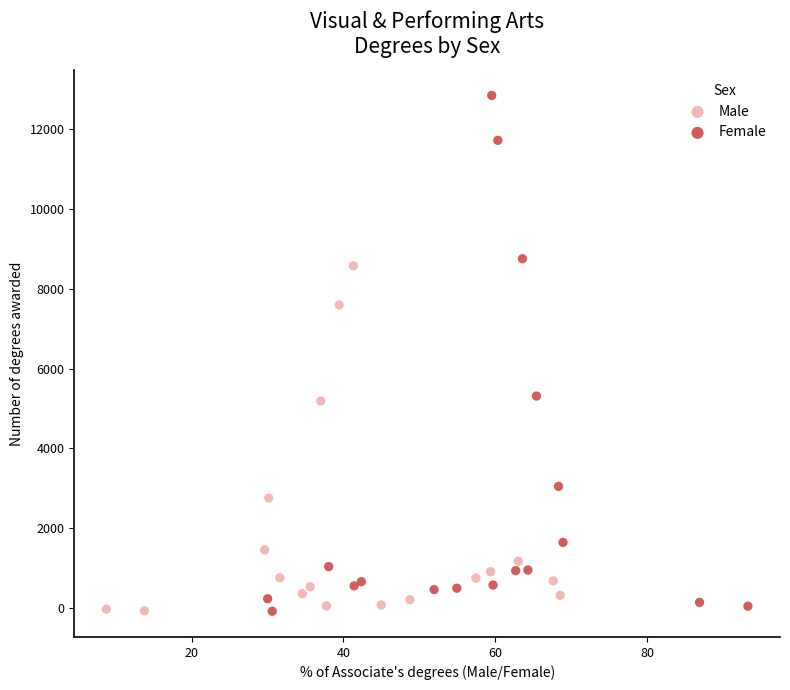

Which series reaches the maximum Y coordinate?

Female